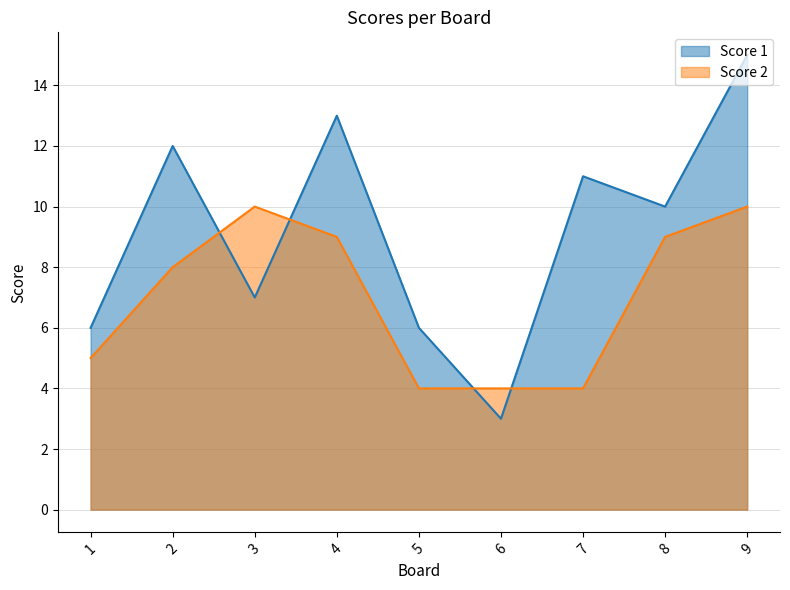

Which series ends up on top after the final intersection of Score 1 and Score 2?

Score 1